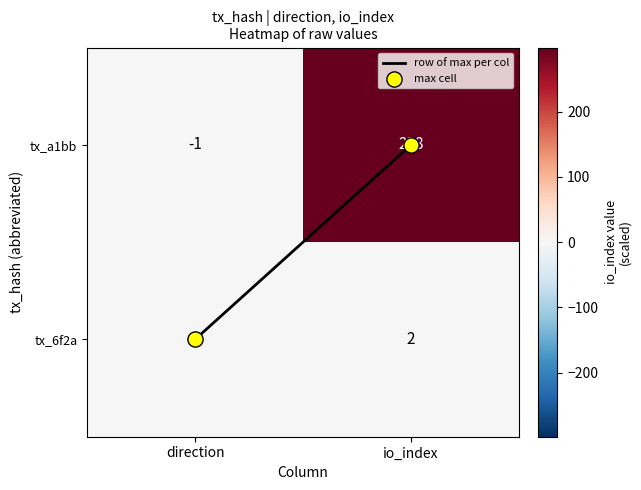

What is the difference between the maximum and minimum values in the tx_a1bb series?

299